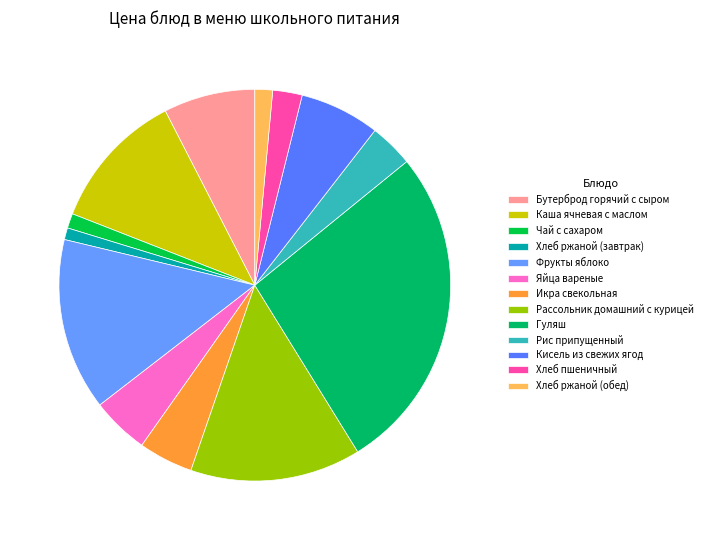

Count the number of slices in the pie.

13